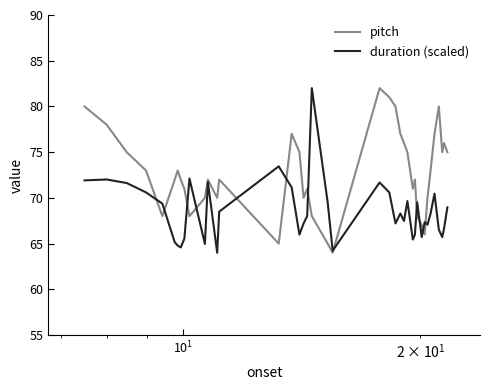

Which series has the largest total across all categories?

pitch